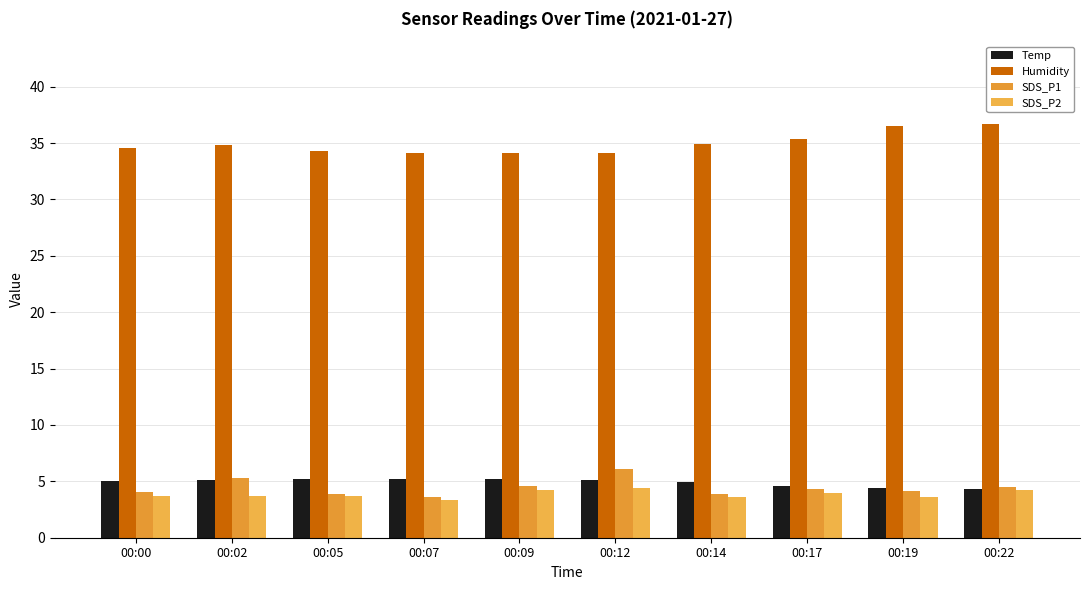

What is the sum of the SDS_P2 values at 00:00 and 00:19?

7.3